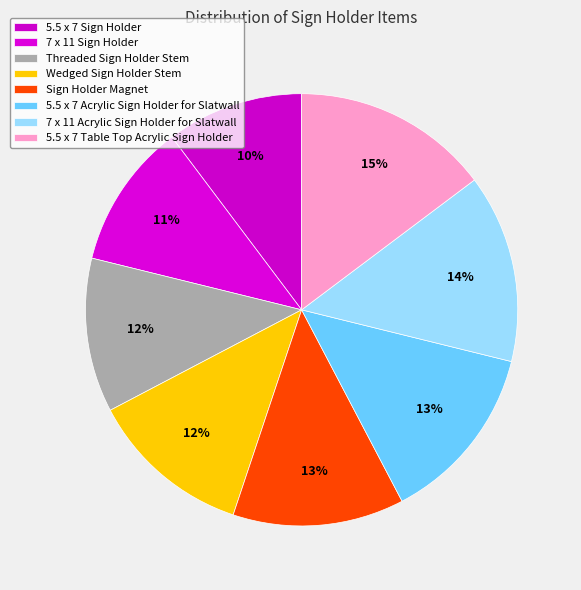

Is there any slice that represents more than half of the pie?

No